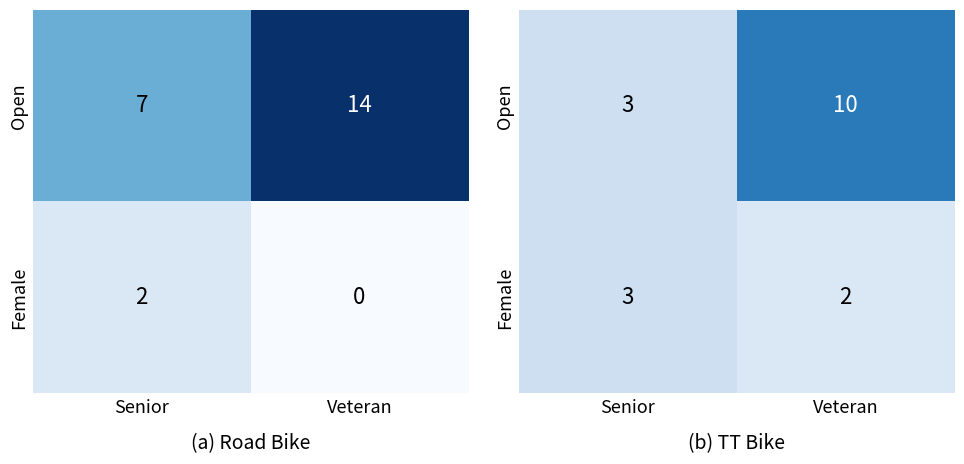

Between Senior and Veteran, which is larger?

Veteran